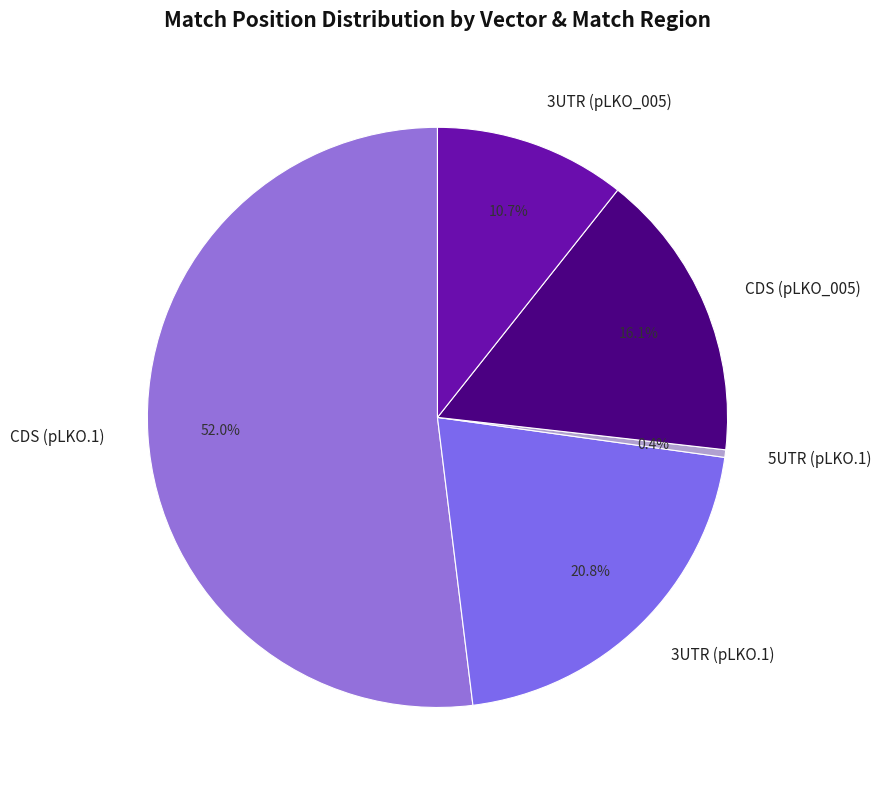

Rank the categories by value from highest to lowest.

CDS (pLKO.1), 3UTR (pLKO.1), CDS (pLKO_005), 3UTR (pLKO_005), 5UTR (pLKO.1)